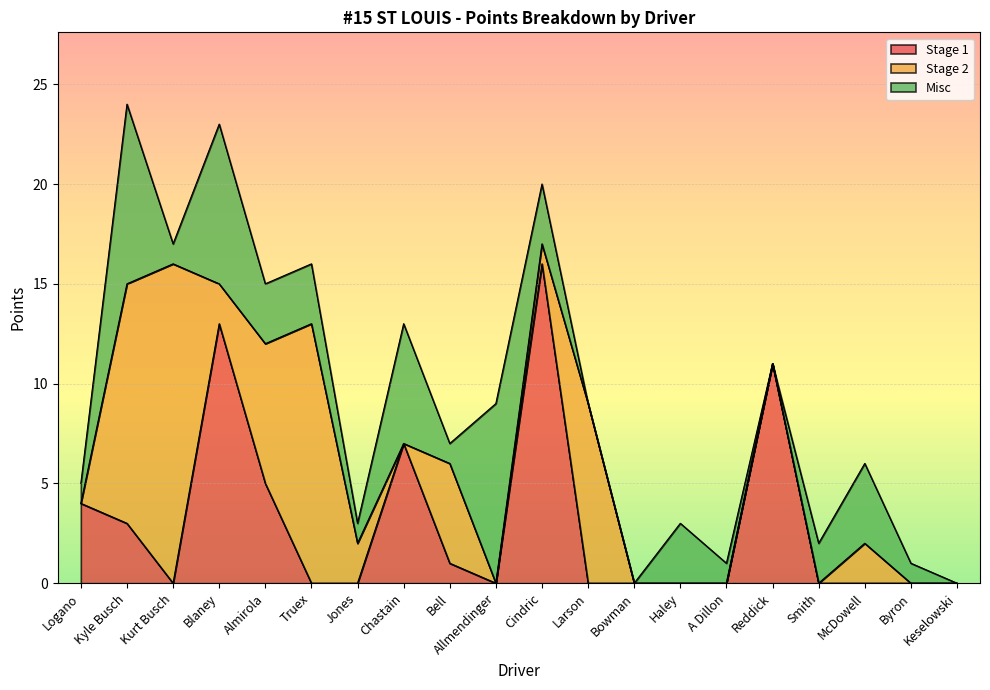

Which category has the lowest value in the Stage 1 series?

Kurt Busch